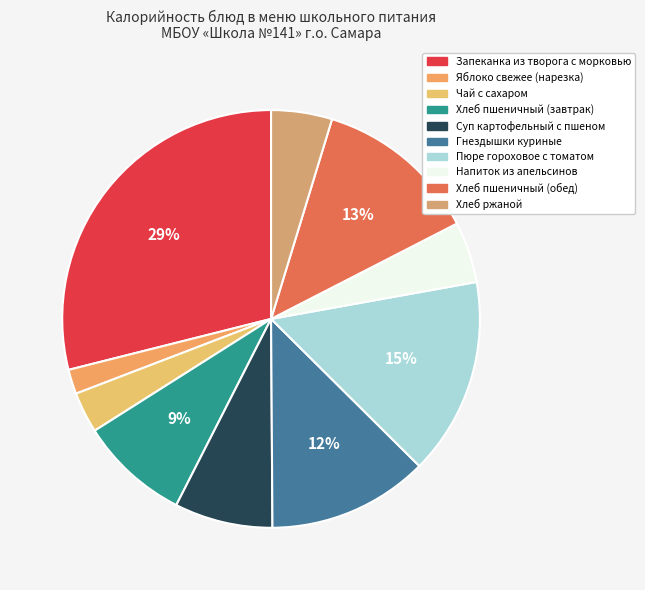

Is there any slice that represents more than half of the pie?

No